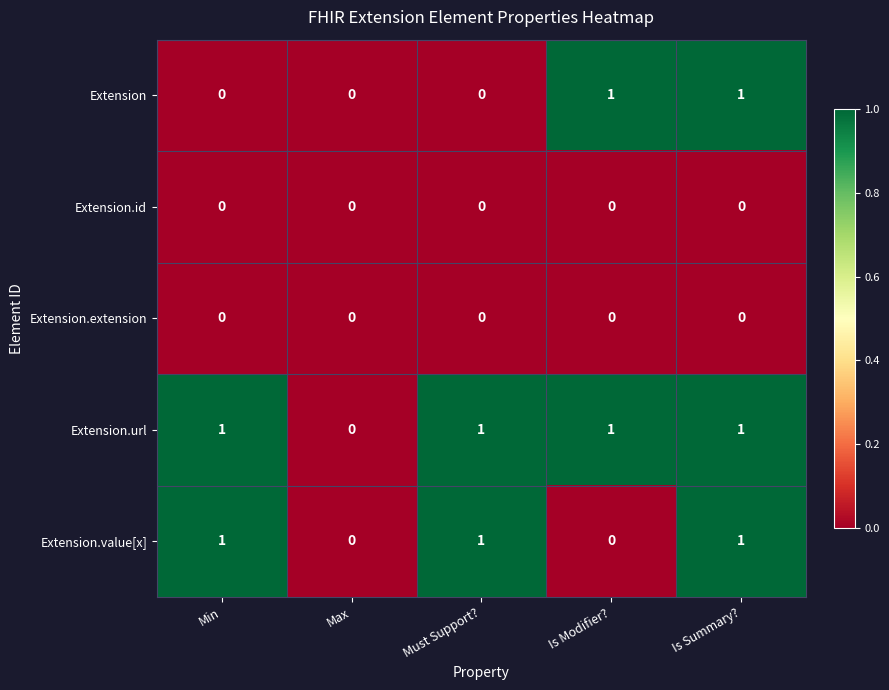

Count the Extension.url values in the range 1 to 2.

4